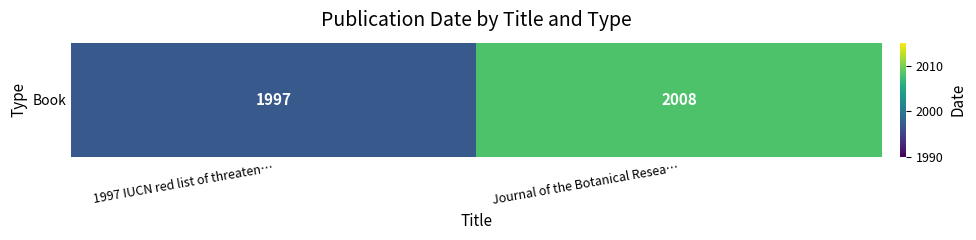

Rank the categories by value from highest to lowest.

Journal of the Botanical Resea…, 1997 IUCN red list of threaten…